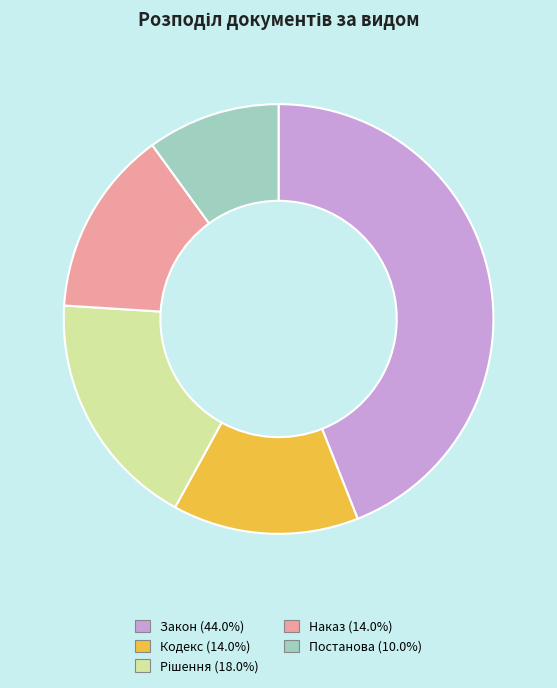

Combined, do Наказ and Кодекс account for over 50%?

No